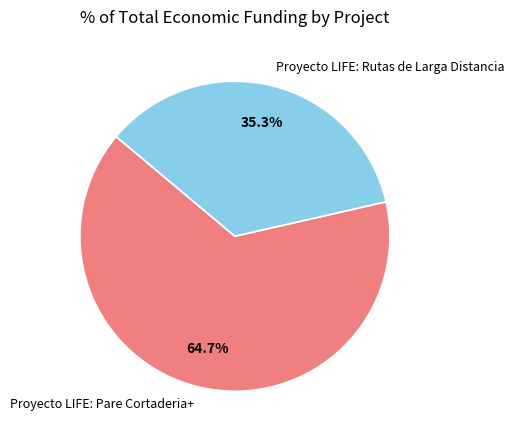

Does any single category account for the majority?

Yes